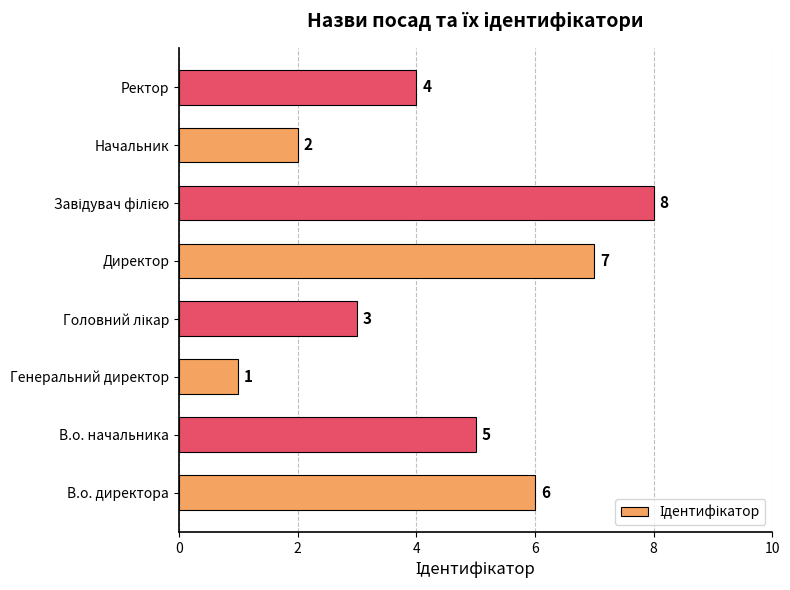

Count the values in the range 3 to 7.

5